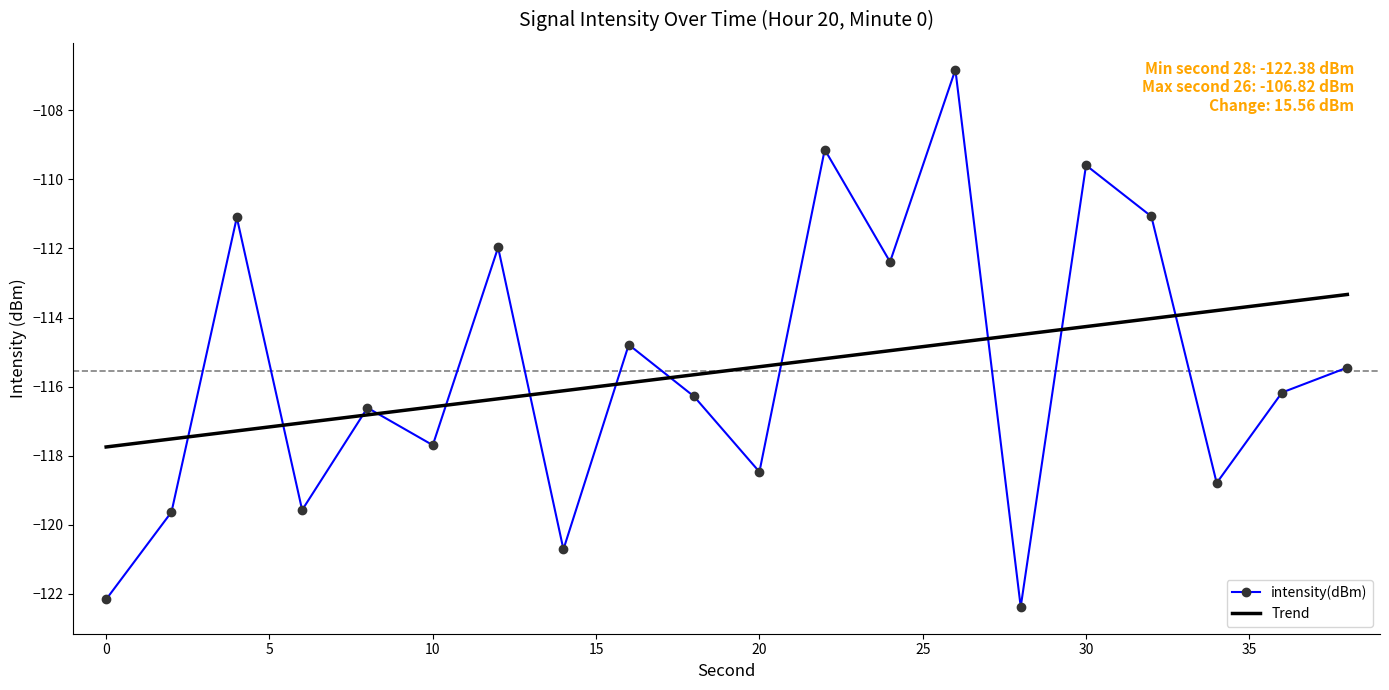

What is the minimum value for Trend?

-117.7